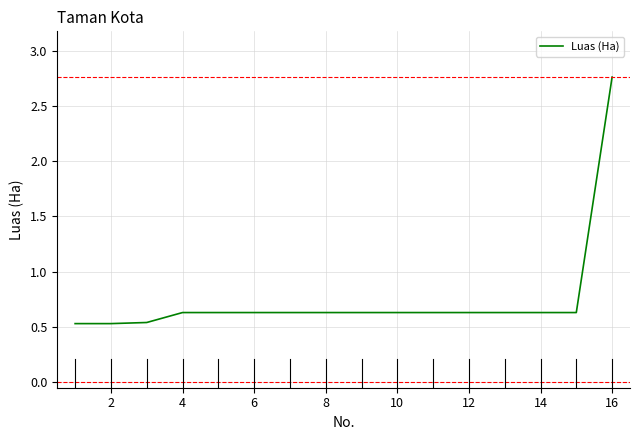

What is the difference between the maximum and minimum values?

2.2